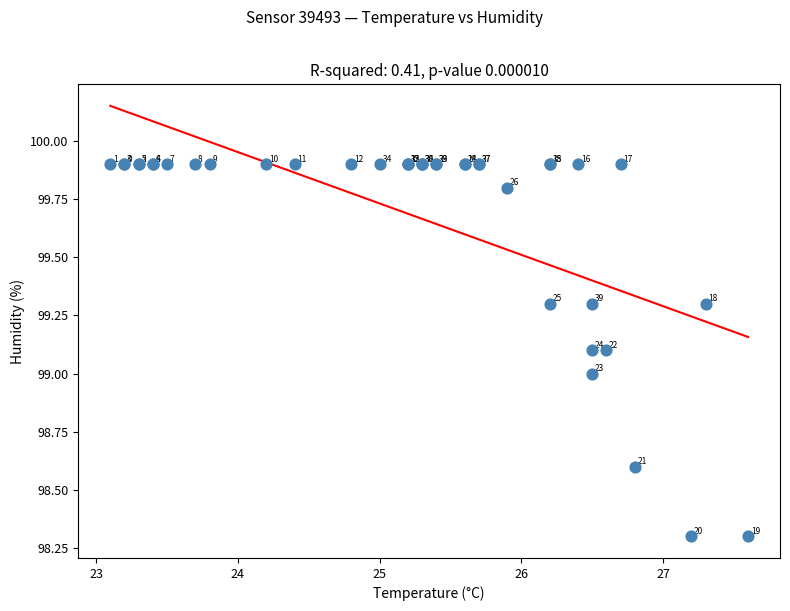

What Y value in the scatter plot is closest to 99?

99.0